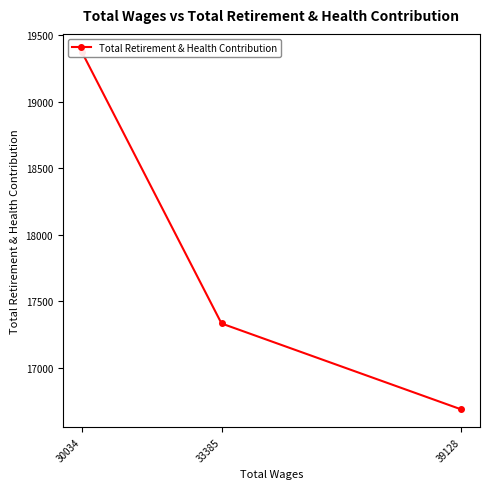

How many distinct data groups are displayed?

1